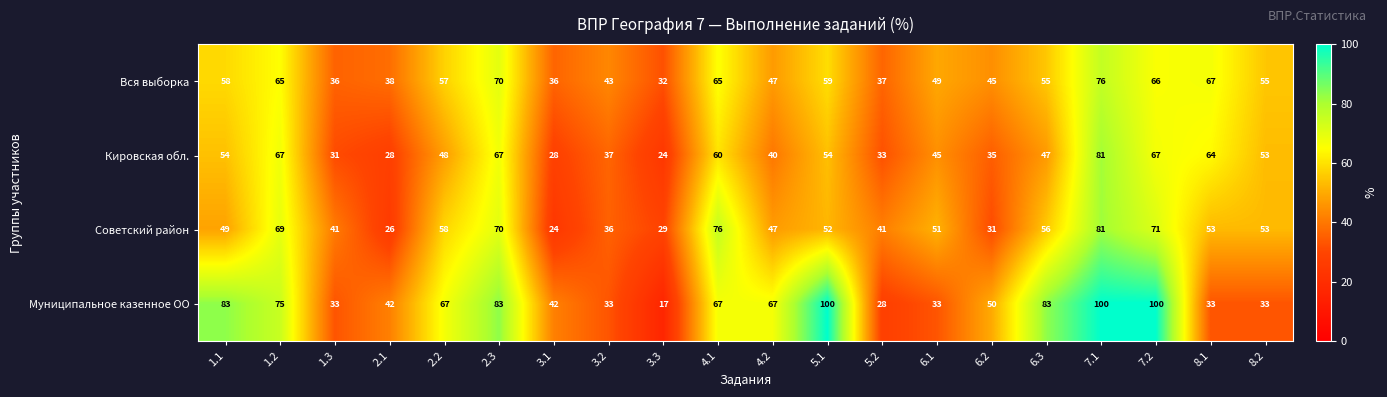

List the series in order of their overall mean, highest first.

Муниципальное казенное ОО, Вся выборка, Советский район, Кировская обл.